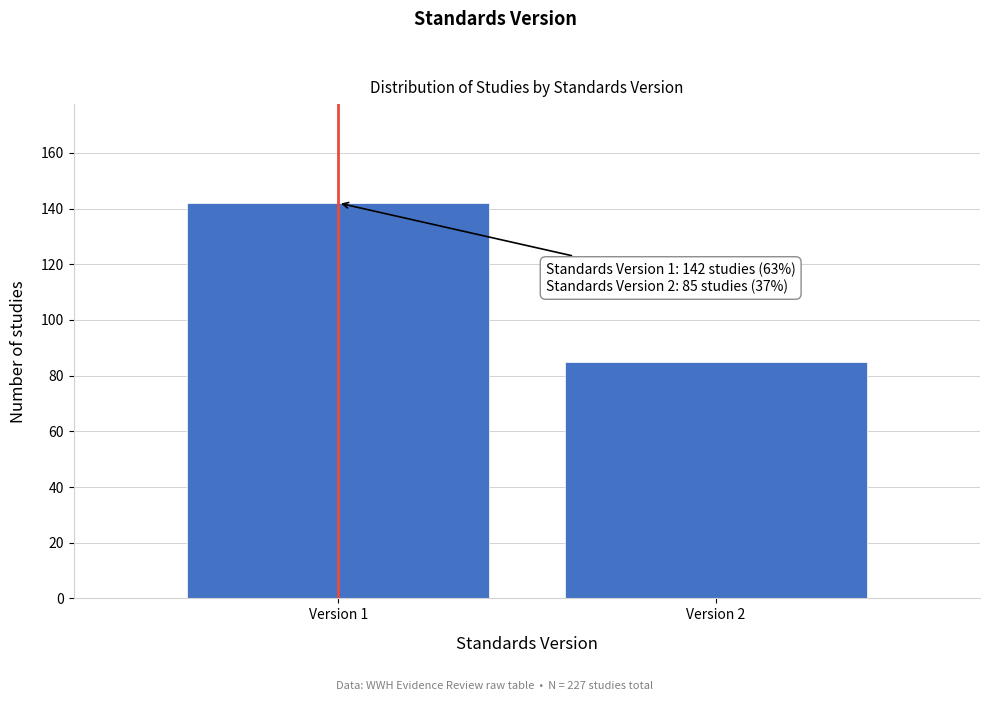

Reading right to left, what are all the values shown in this chart?

85	142